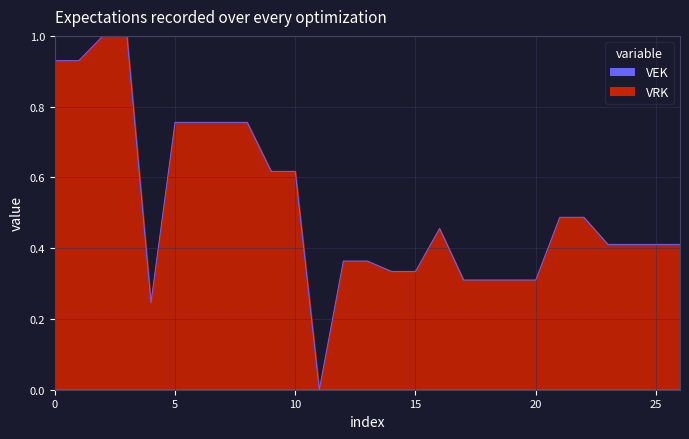

What is the value of the VEK line point at the 27th from the left?

0.4